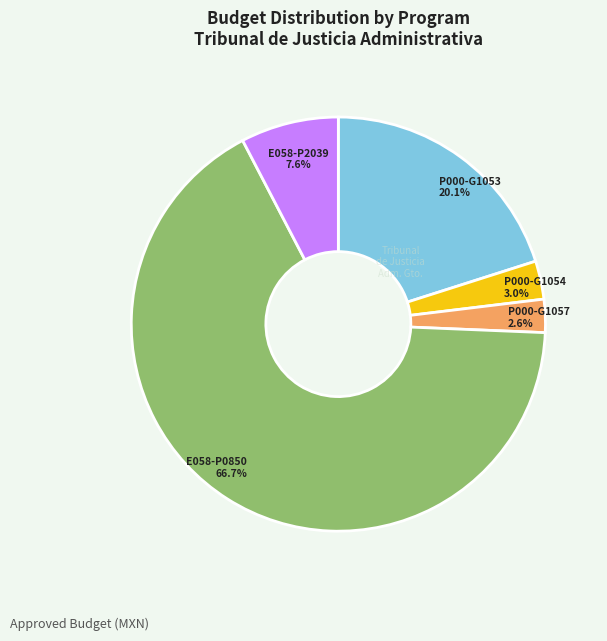

Does any single category account for the majority?

Yes